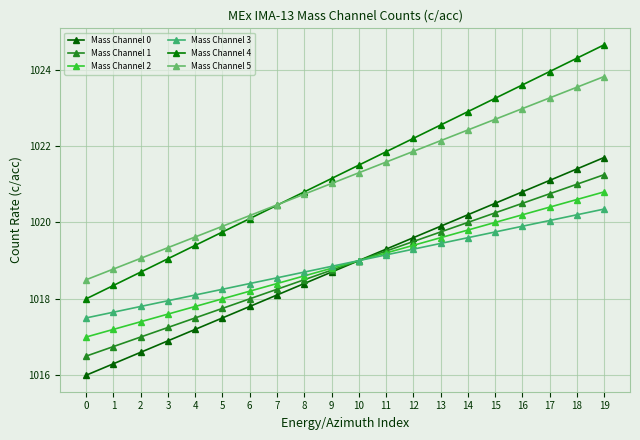

Which category has the highest value in the Mass Channel 5 series?

19